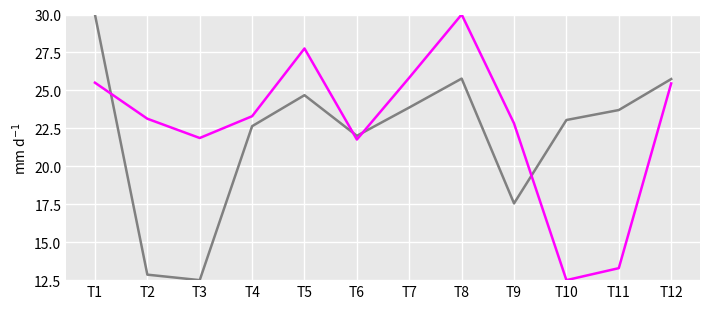

What is the total value across all series at T7?

49.7